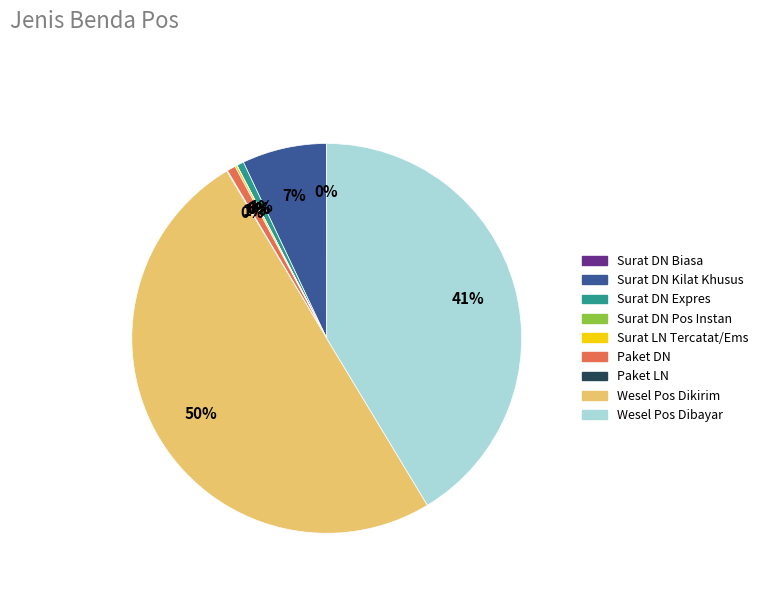

To the nearest percent, what is the difference between the largest and smallest slice percentages?

50%